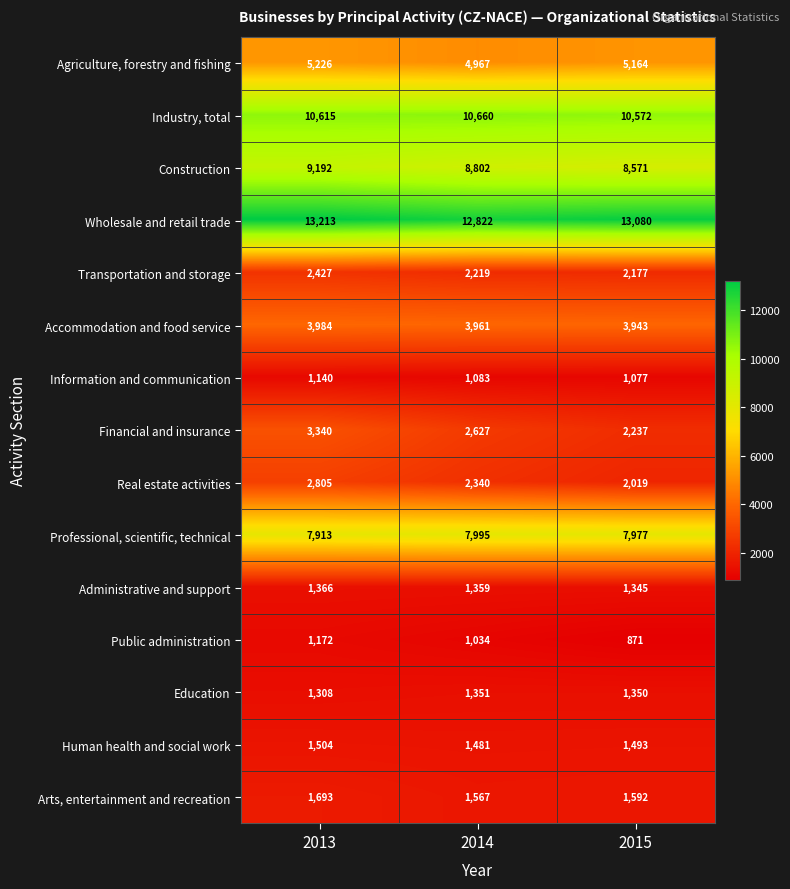

What is the difference between the maximum and second lowest values in the Public administration series?

138